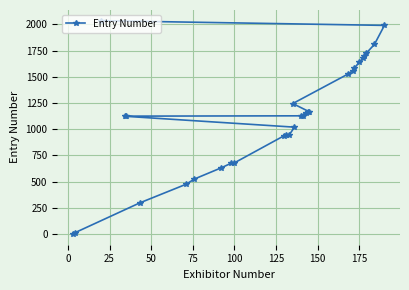

What is the difference between the maximum and minimum values?

2034